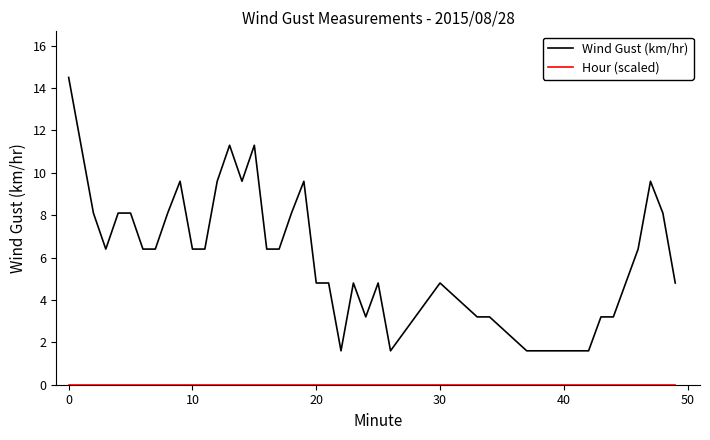

What is the greatest value displayed?

14.5